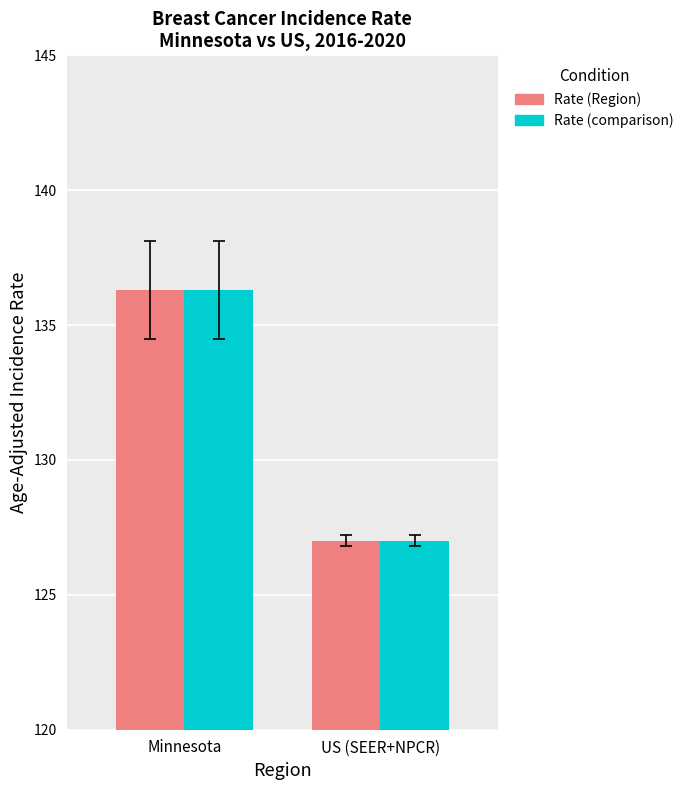

What is the label of the 1st bar from the right?

US (SEER+NPCR)